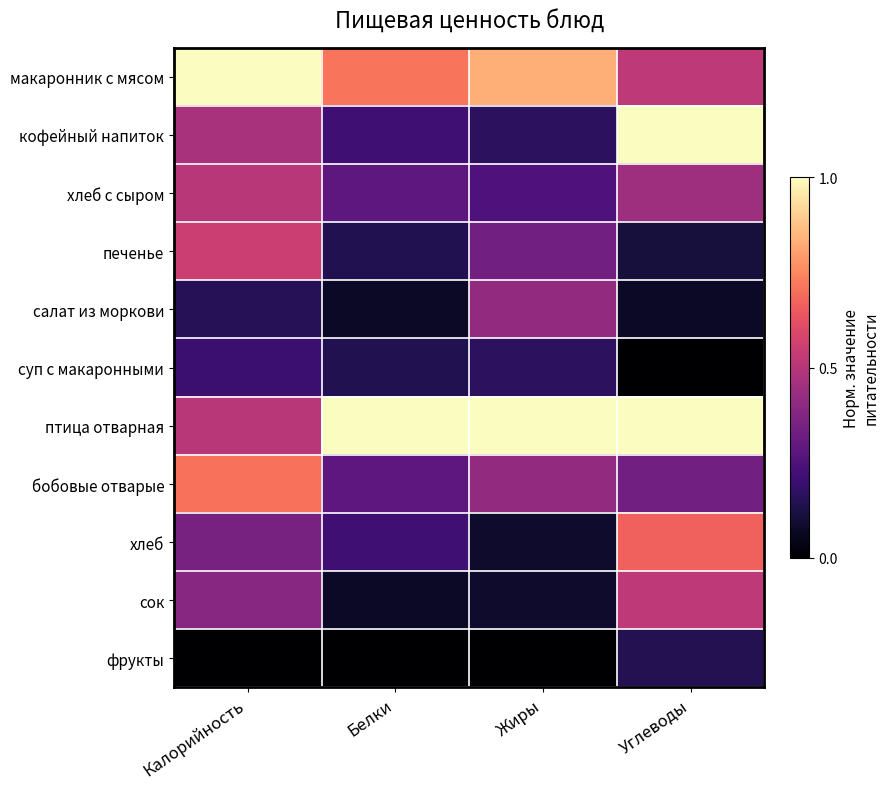

Rank the series by their maximum value, from highest to lowest.

макаронник с мясом, кофейный напиток, птица отварная, бобовые отварые, хлеб, печенье, сок, хлеб с сыром, салат из моркови, суп с макаронными, фрукты